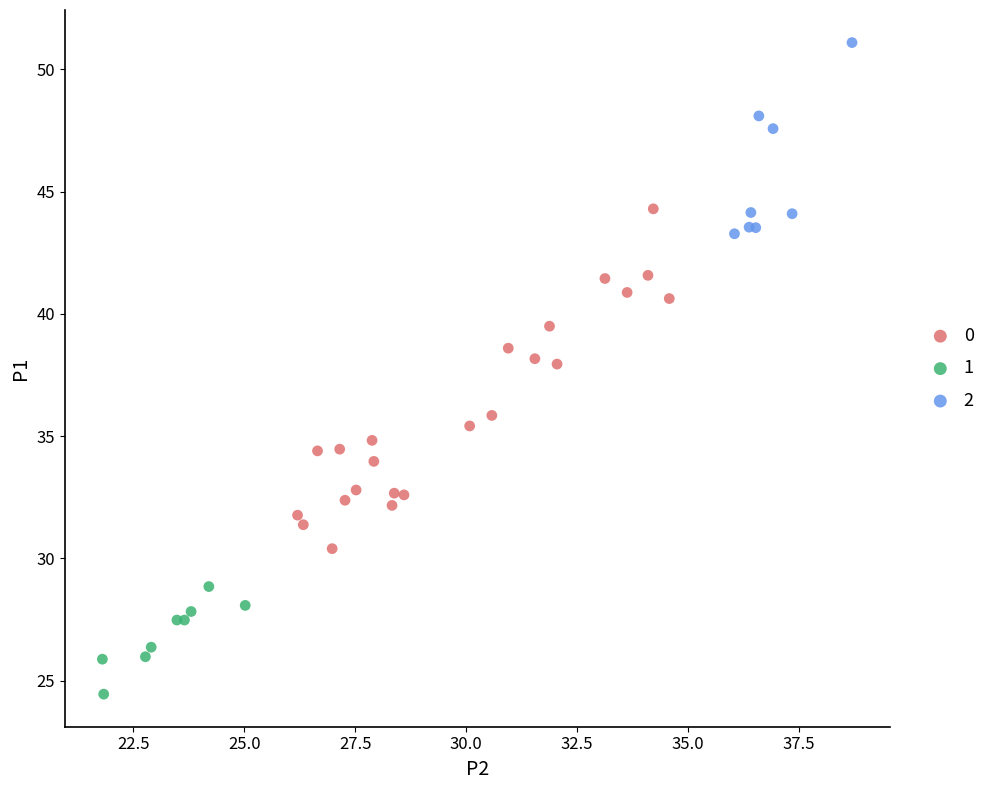

What are all the series names shown in the legend?

0, 1, 2